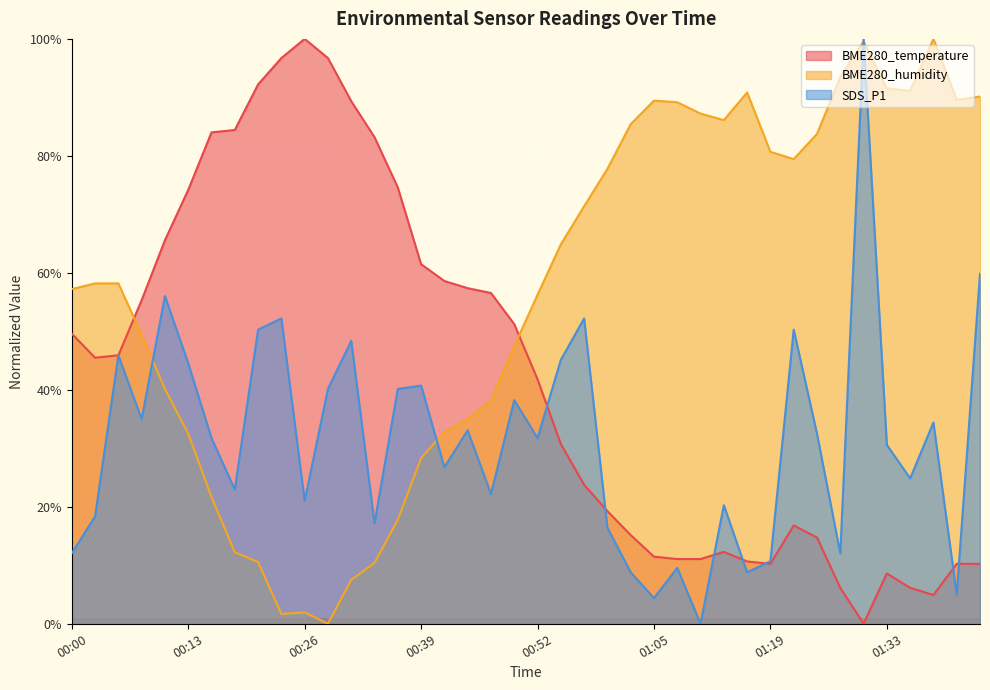

Between 00:18 and 00:39, which series saw the biggest shift?

BME280_temperature